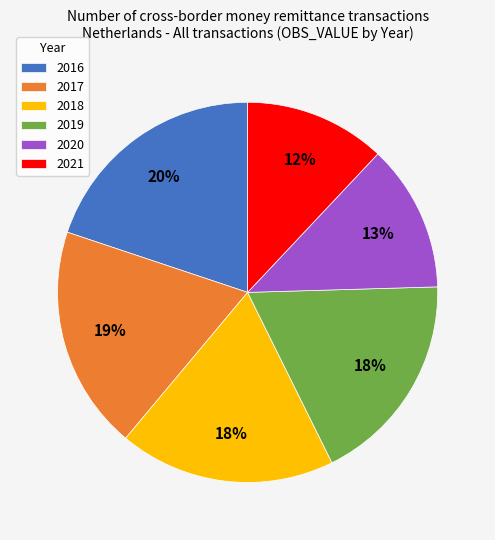

True or false: 2016 accounts for 20% of the total.

True